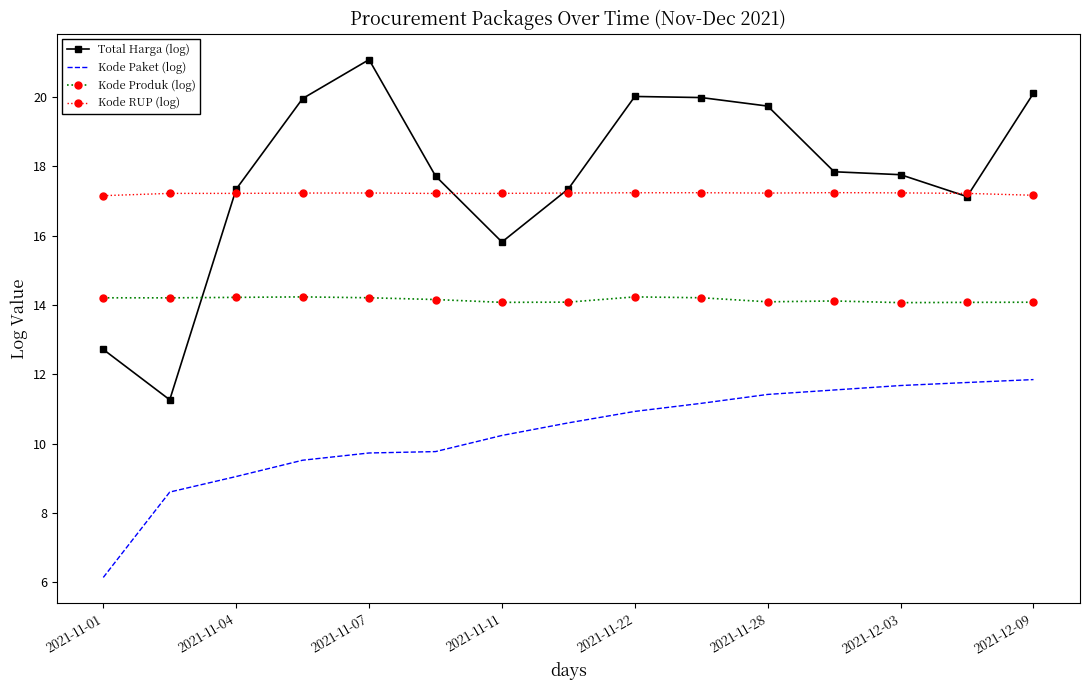

Which series has the largest range (max minus min)?

Total Harga (log)